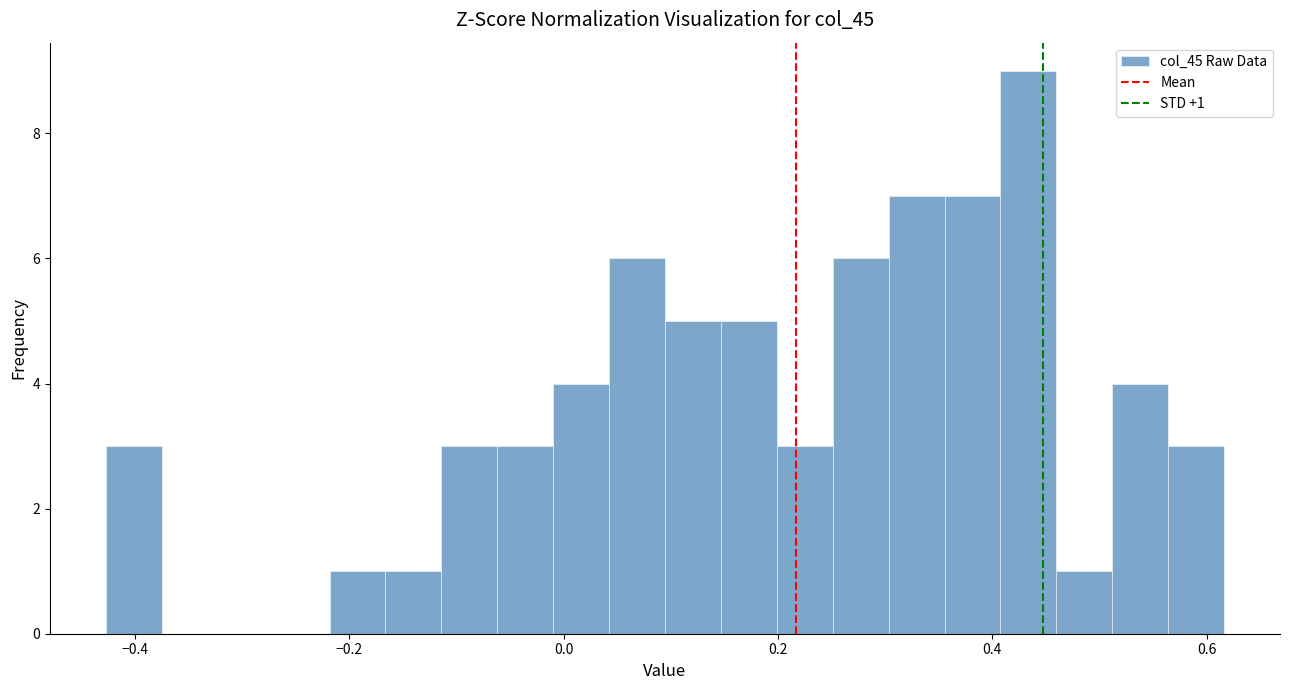

Read against the x-axis, roughly where is the centre of the tallest bar?

0.44